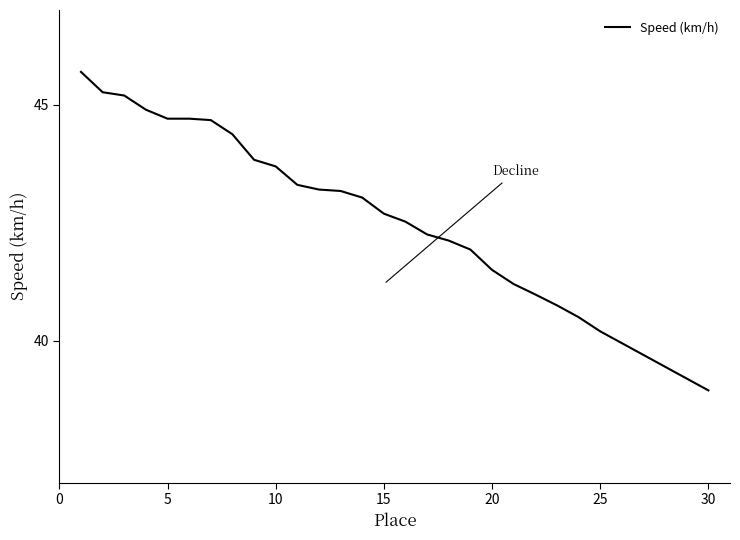

What is the difference between the maximum and minimum values?

6.7